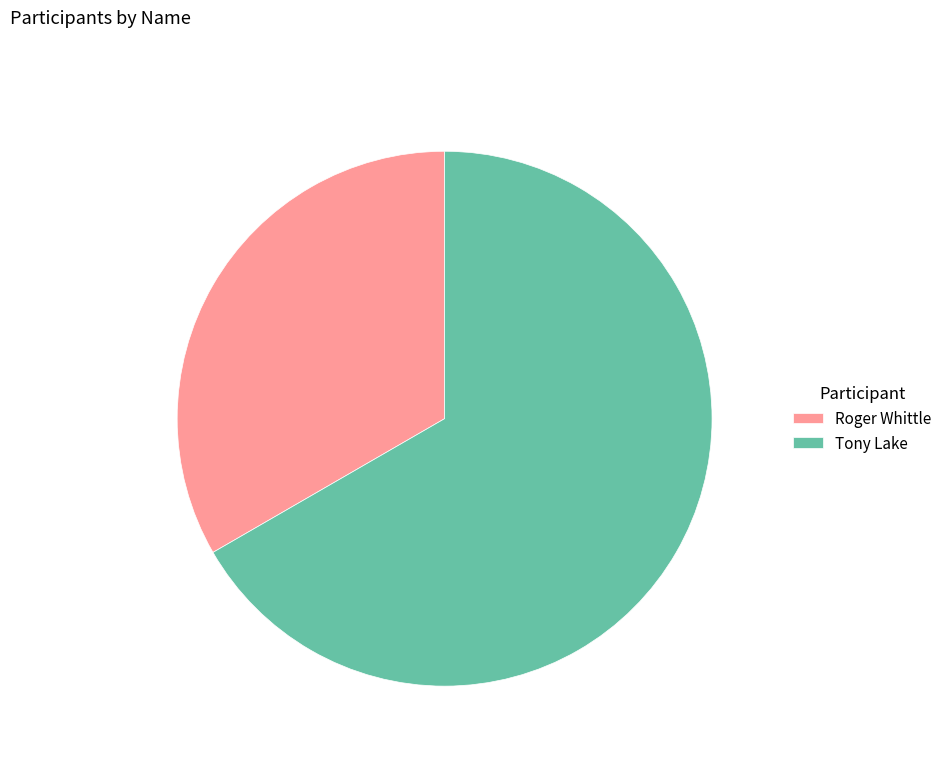

Is it true that Roger Whittle is 44% of the pie?

False